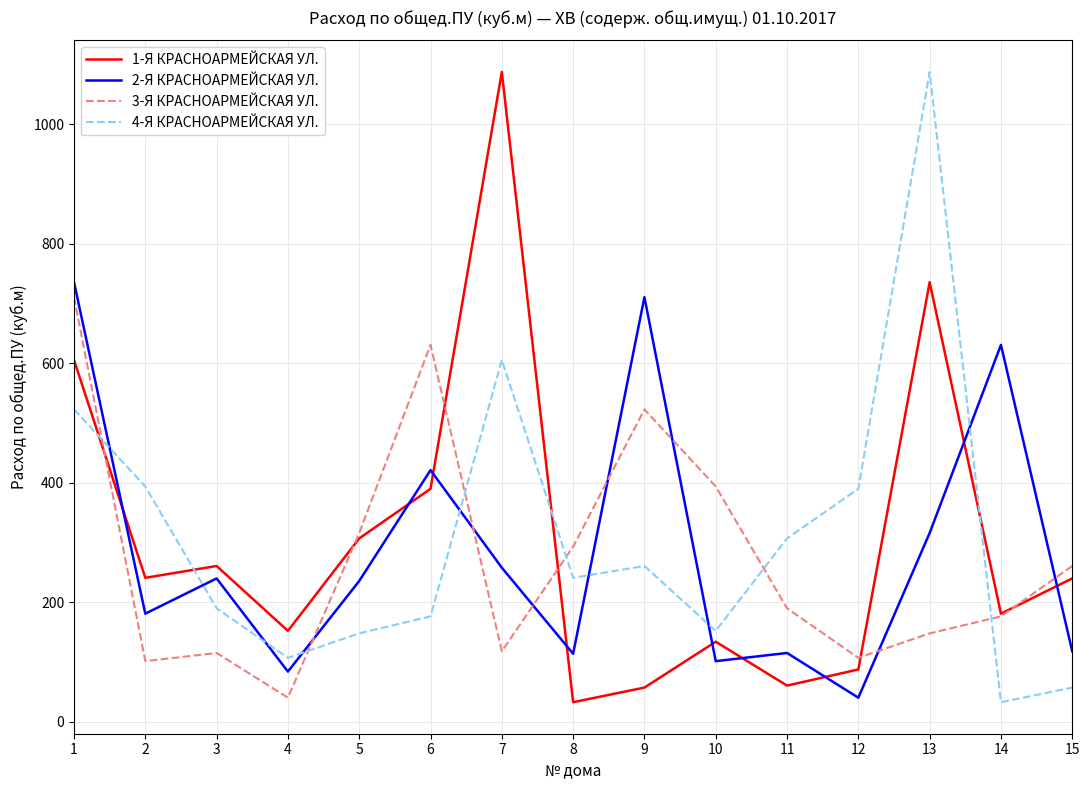

What are all the series names shown in the legend?

1-Я КРАСНОАРМЕЙСКАЯ УЛ., 2-Я КРАСНОАРМЕЙСКАЯ УЛ., 3-Я КРАСНОАРМЕЙСКАЯ УЛ., 4-Я КРАСНОАРМЕЙСКАЯ УЛ.